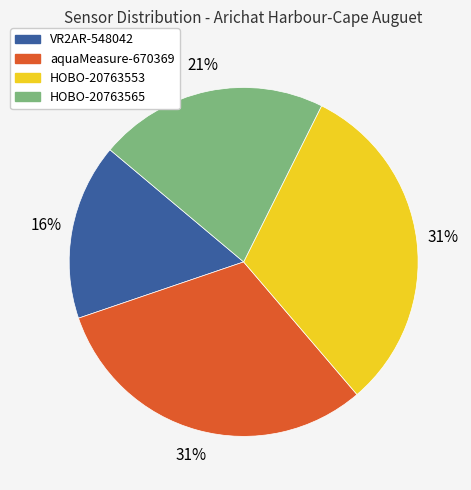

Count the number of slices in the pie.

4